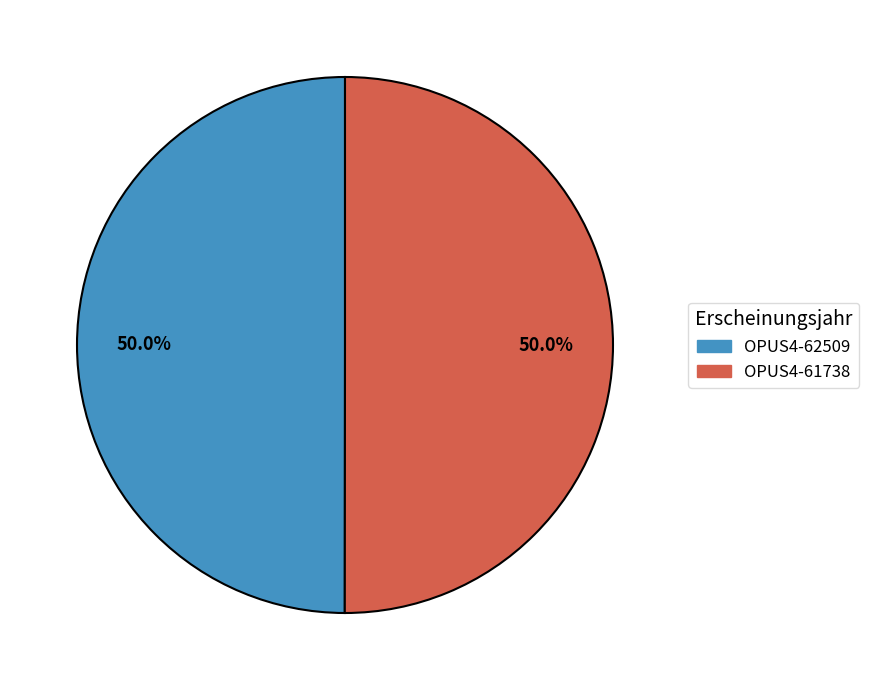

Approximately how many times larger is the value at OPUS4-61738 compared to OPUS4-62509?

1.0